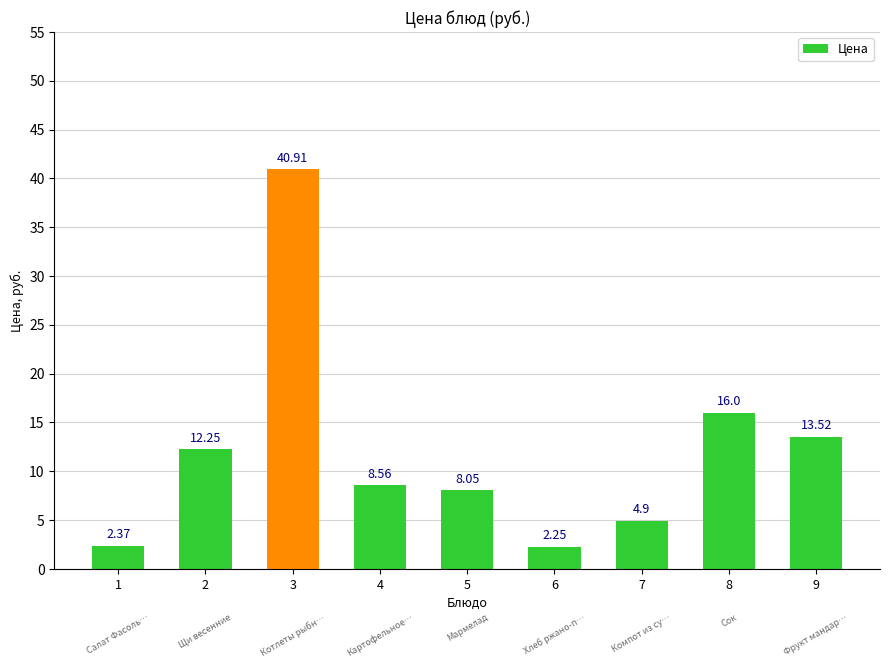

How many bars are there in total?

9